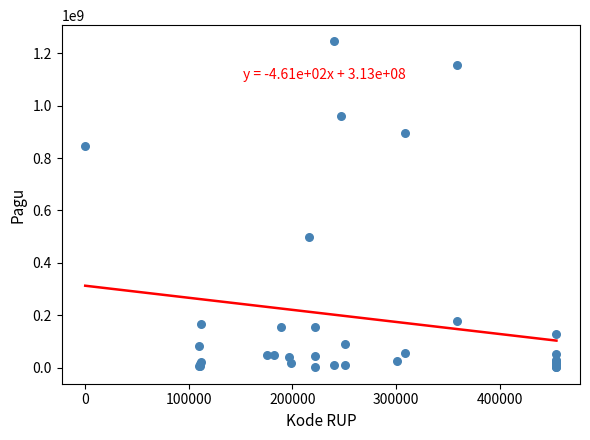

What Y value in the scatter plot is closest to 622840000?

499932000